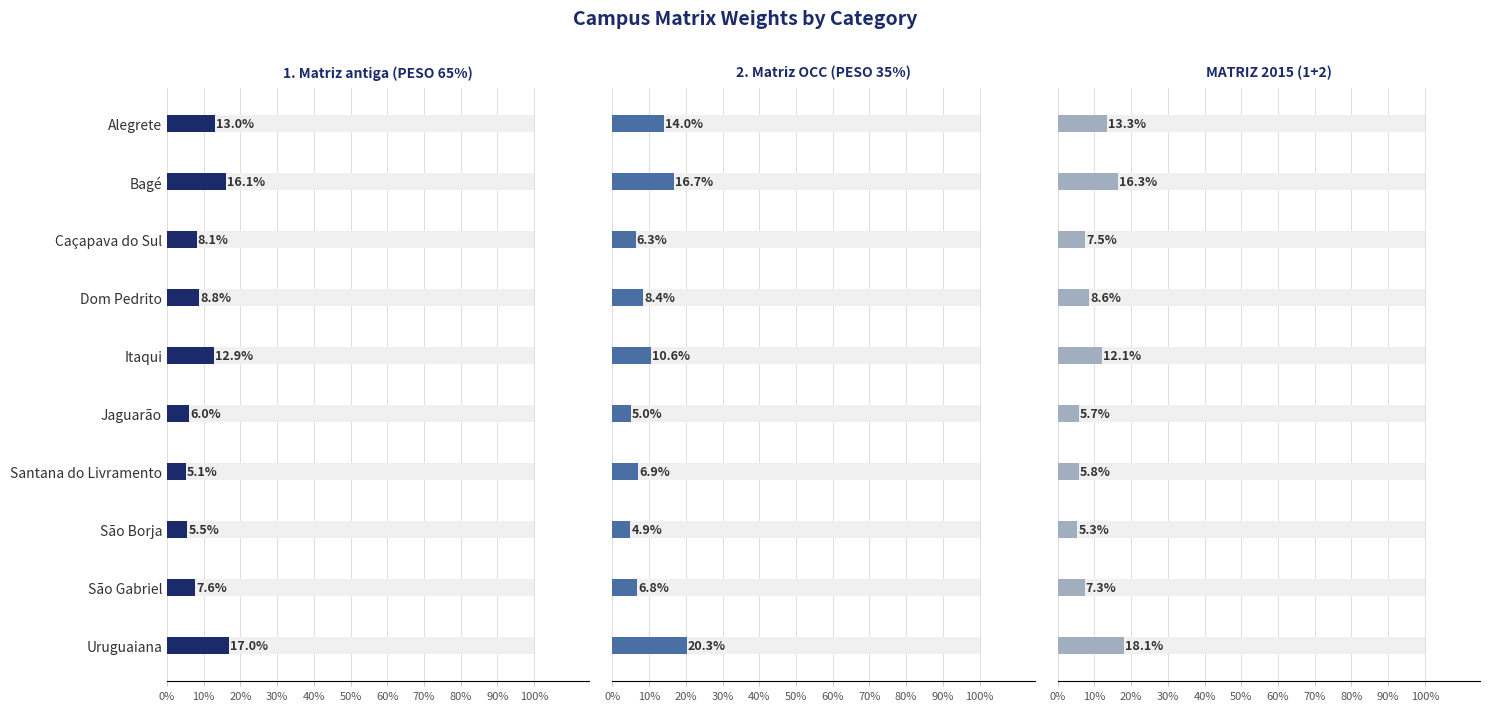

Are the bars grouped side by side (vs. stacked)?

Yes